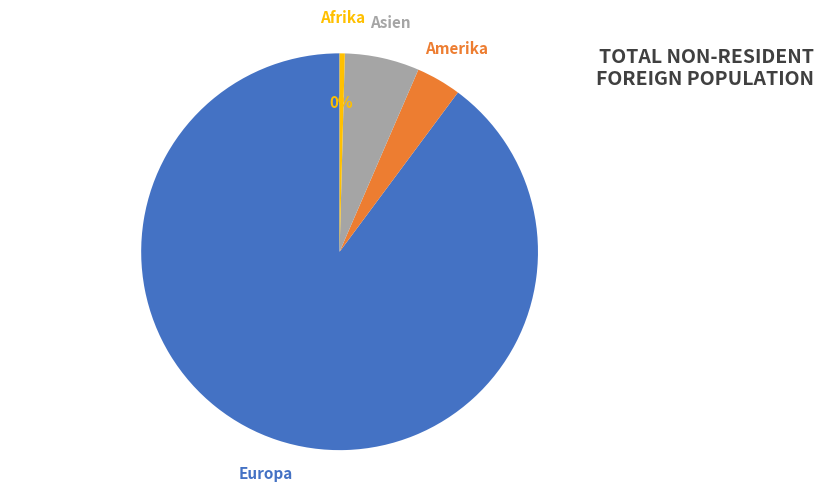

Do Asien and Europa together represent more than half of the pie?

Yes